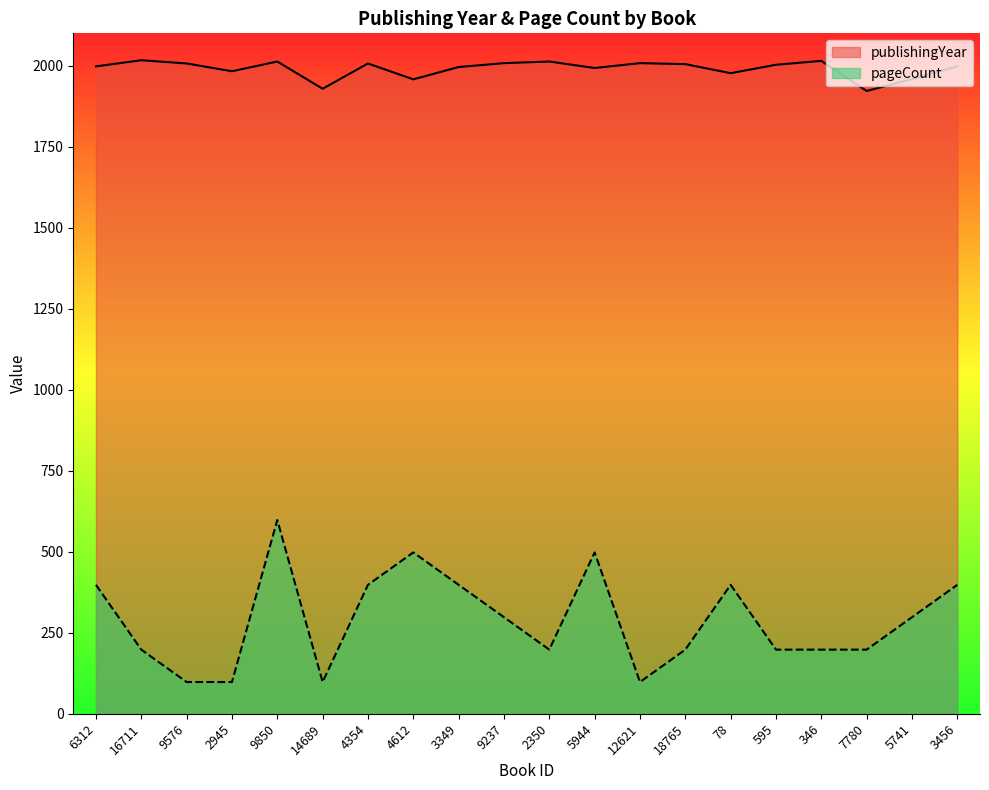

How many values in the pageCount series exceed 298?

8